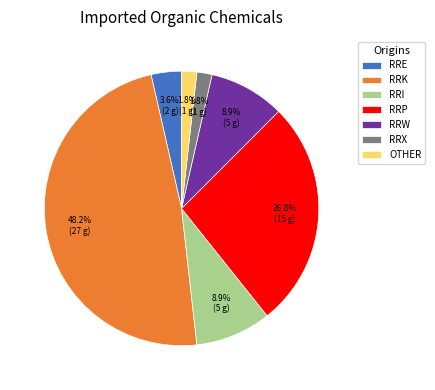

Approximately how many times larger is the value at RRI compared to RRP?

0.3